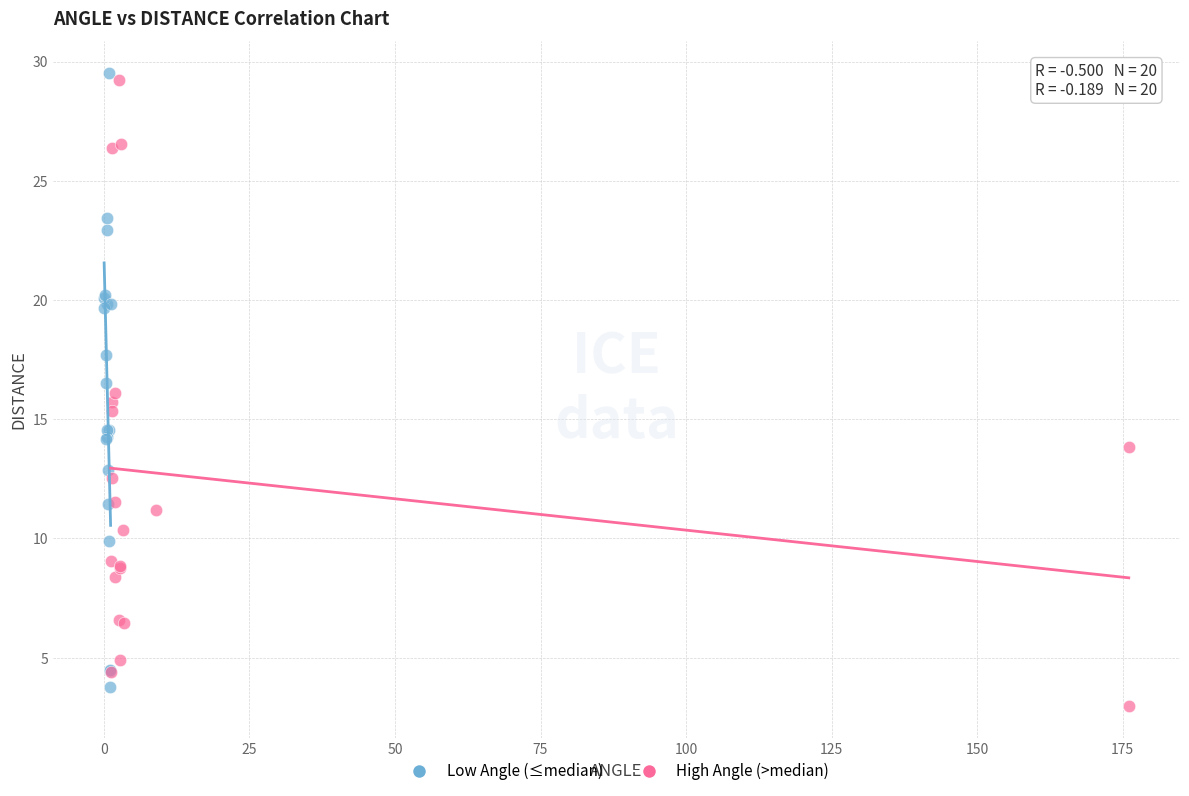

What are all the series names shown in the legend?

Low Angle (≤median), High Angle (>median)